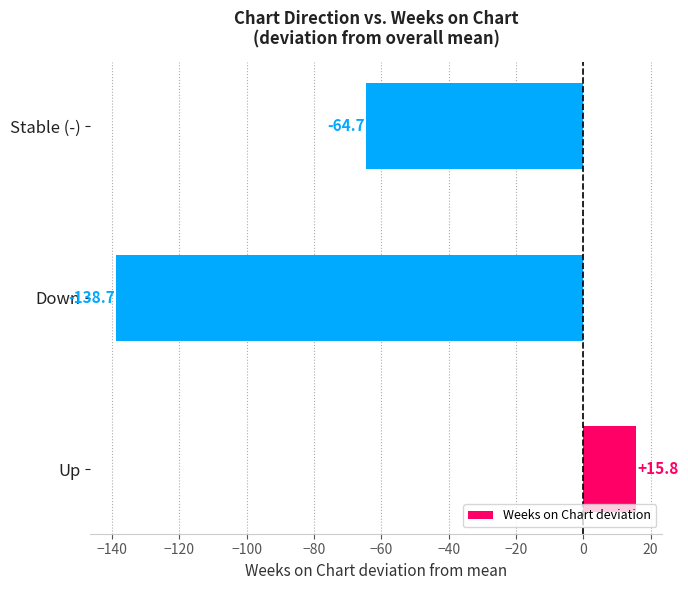

True or false: the data shows -25.7 at Stable (-).

False